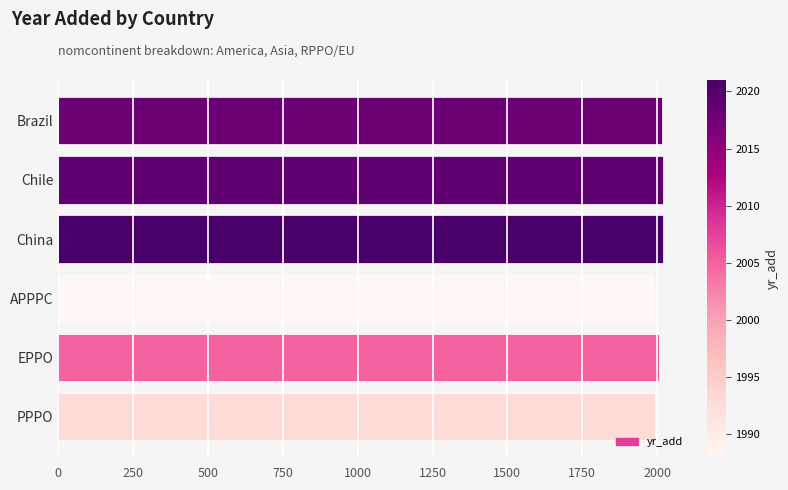

Does the chart contain any negative values?

No